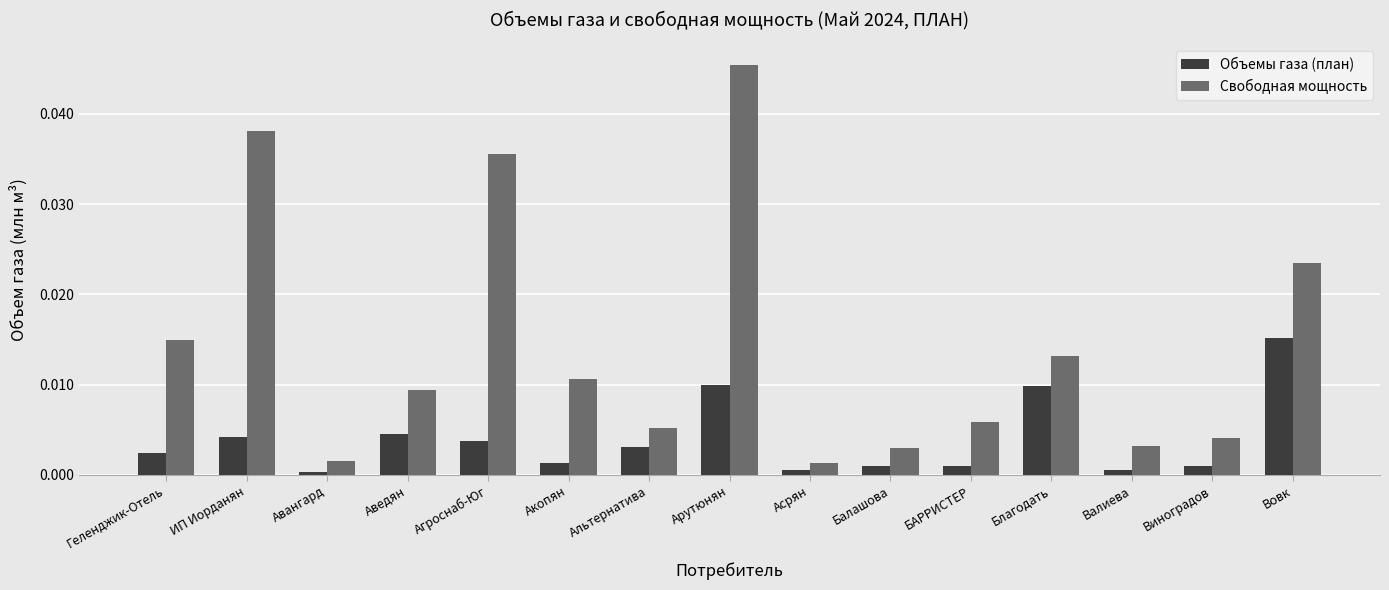

Which series has the largest range (max minus min)?

Свободная мощность